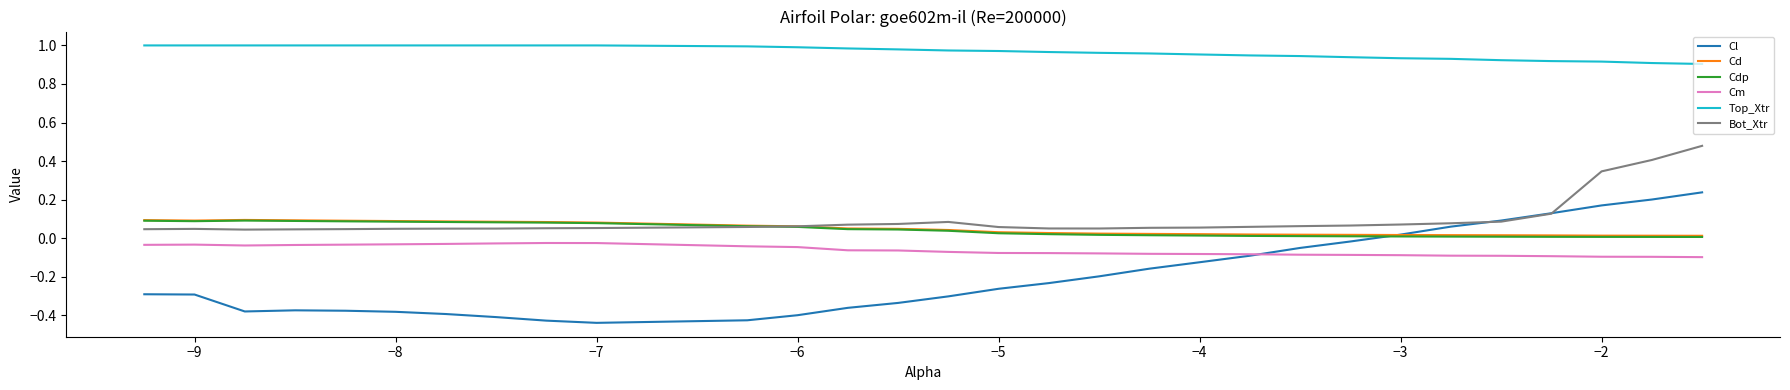

Which series has the largest range (max minus min)?

Cl